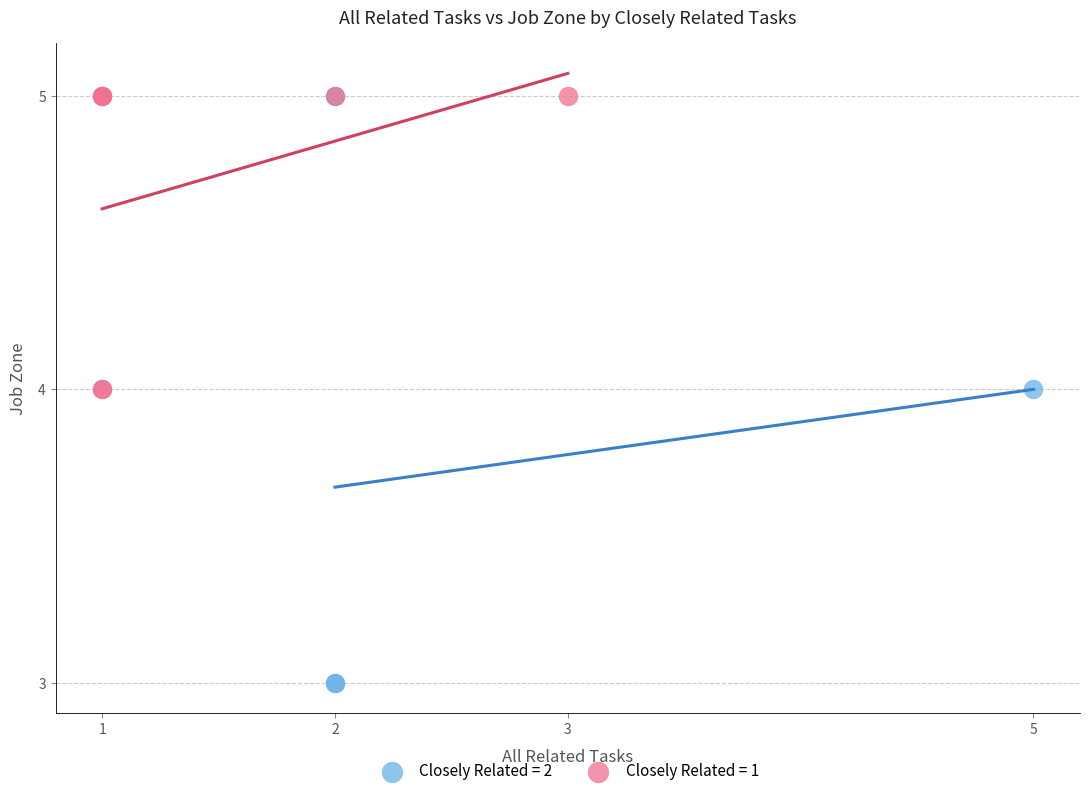

Which series contains the lowest Y value?

Closely Related = 2